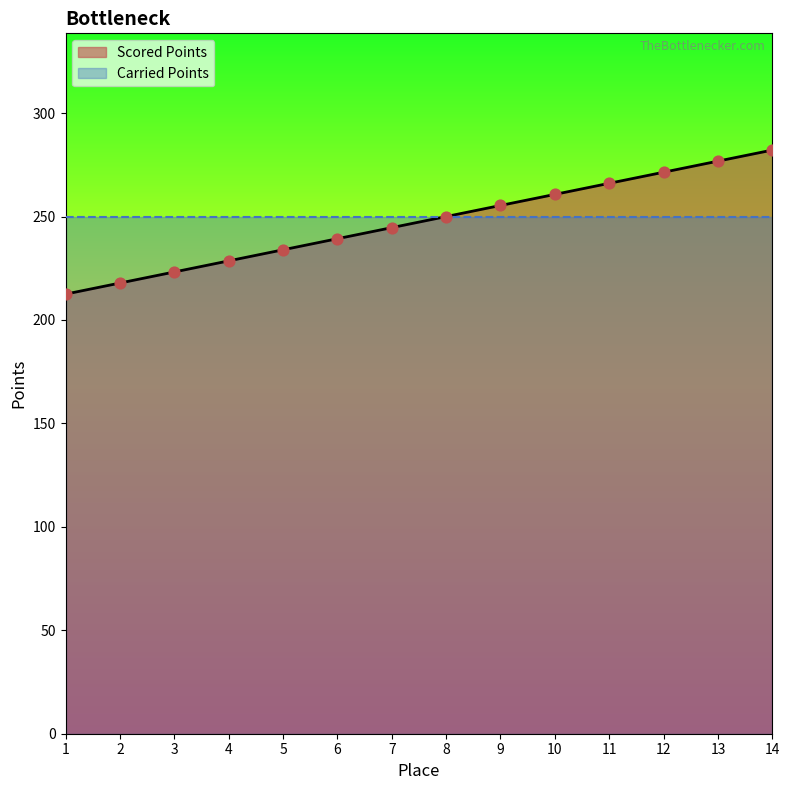

What is the change in value from 4 to 8?

+21.4